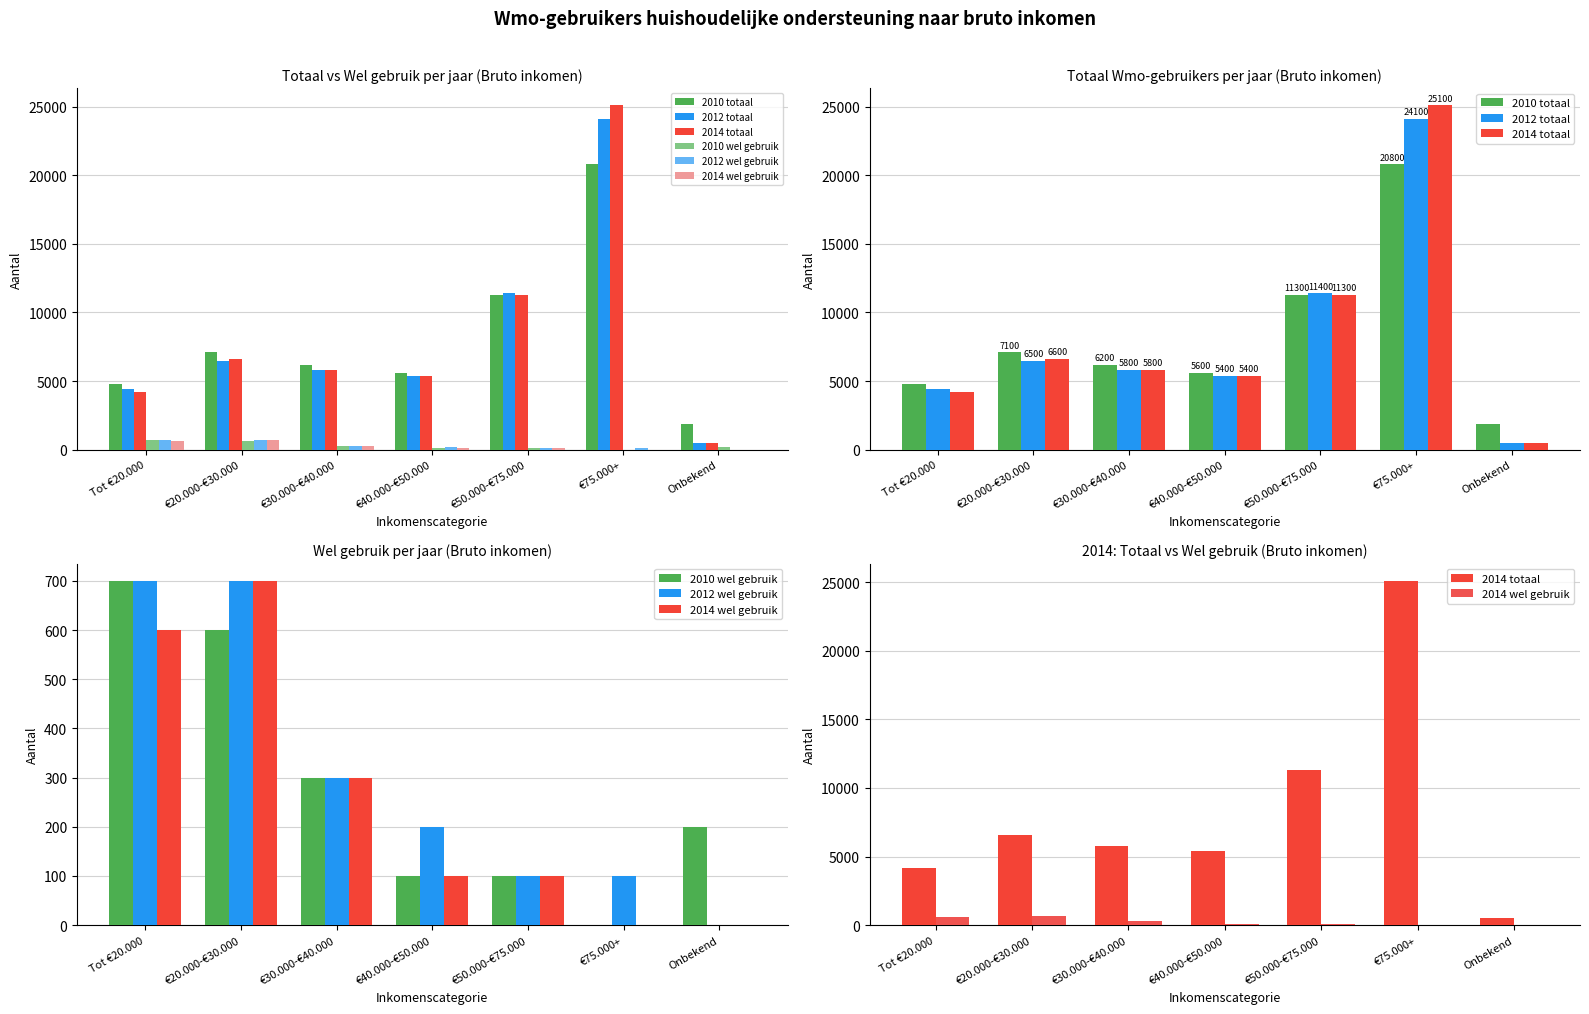

True or false: 2010 wel gebruik has a value of 600 at €20.000-€30.000.

True